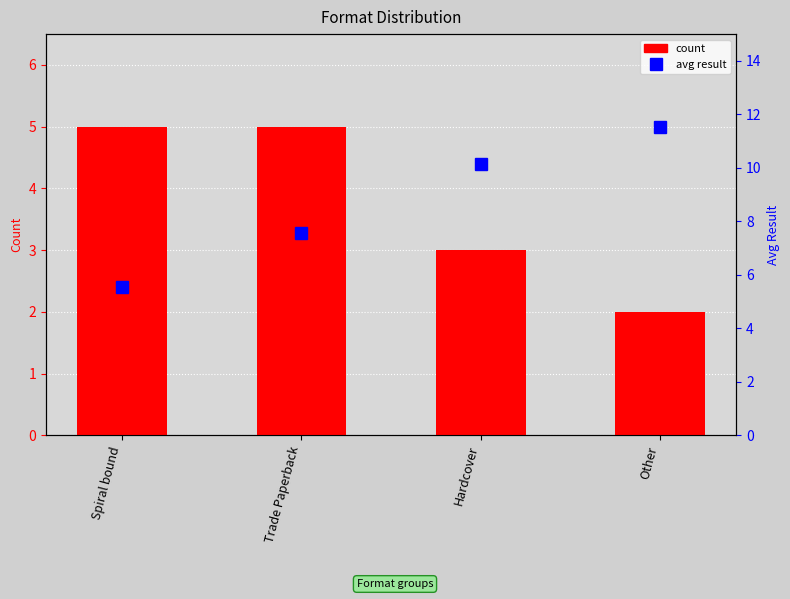

Which category has the lowest value across all series?

Other